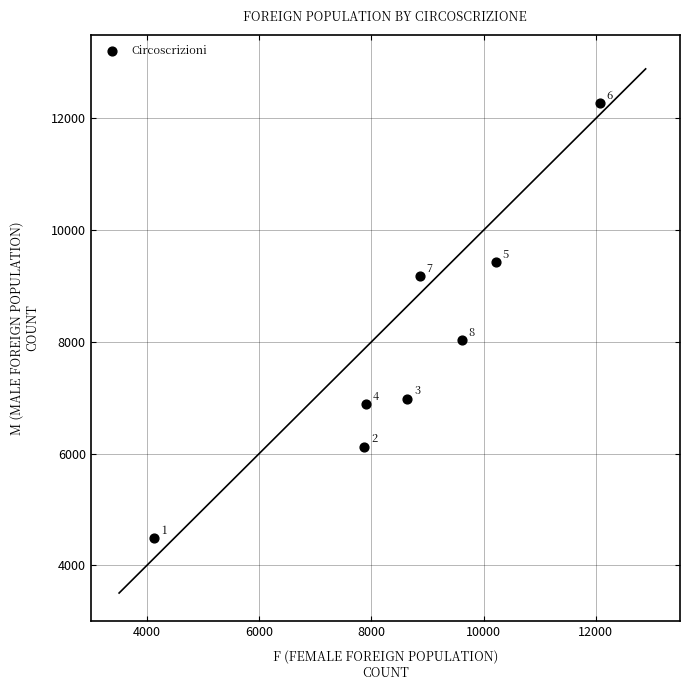

What Y value in the scatter plot is closest to 8384?

8033